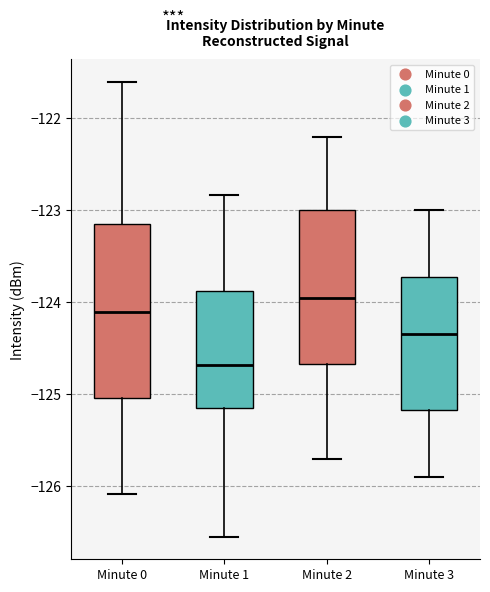

Which box has the highest median line?

Minute 2